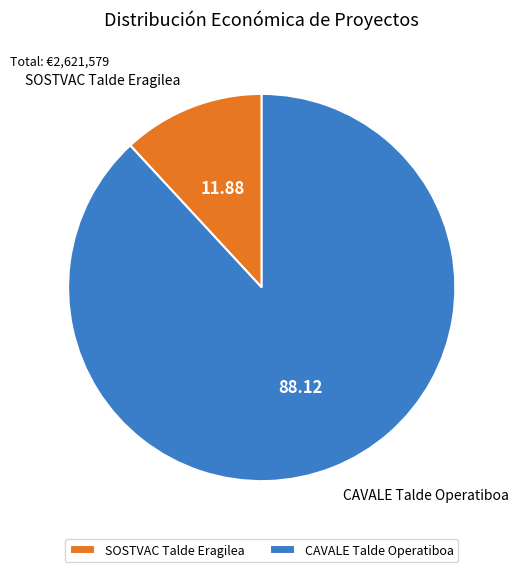

What is the smallest slice in the pie chart?

SOSTVAC Talde Eragilea